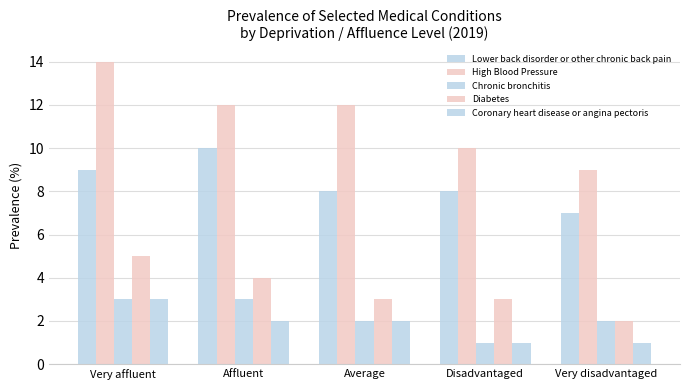

The value of Coronary heart disease or angina pectoris at Average is 3. True or false?

False